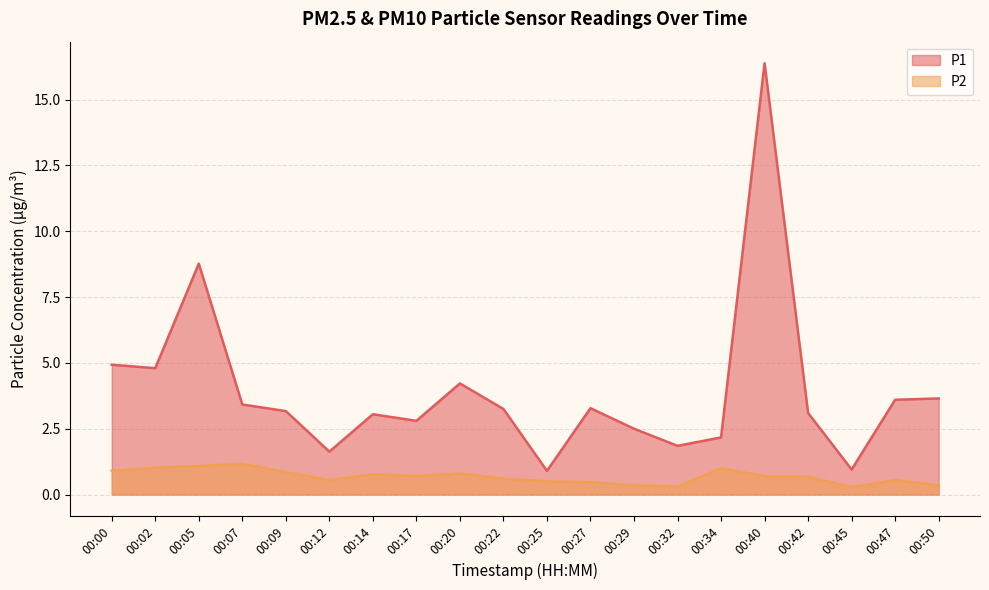

List the series in order of their overall mean, lowest first.

P2, P1